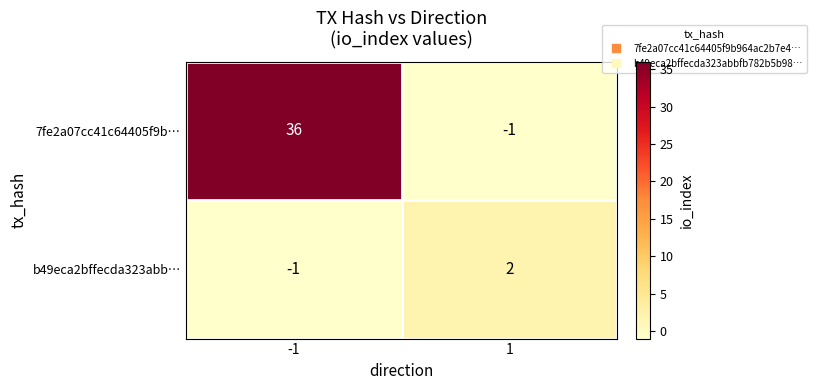

At which category is the sum across all series the highest?

-1